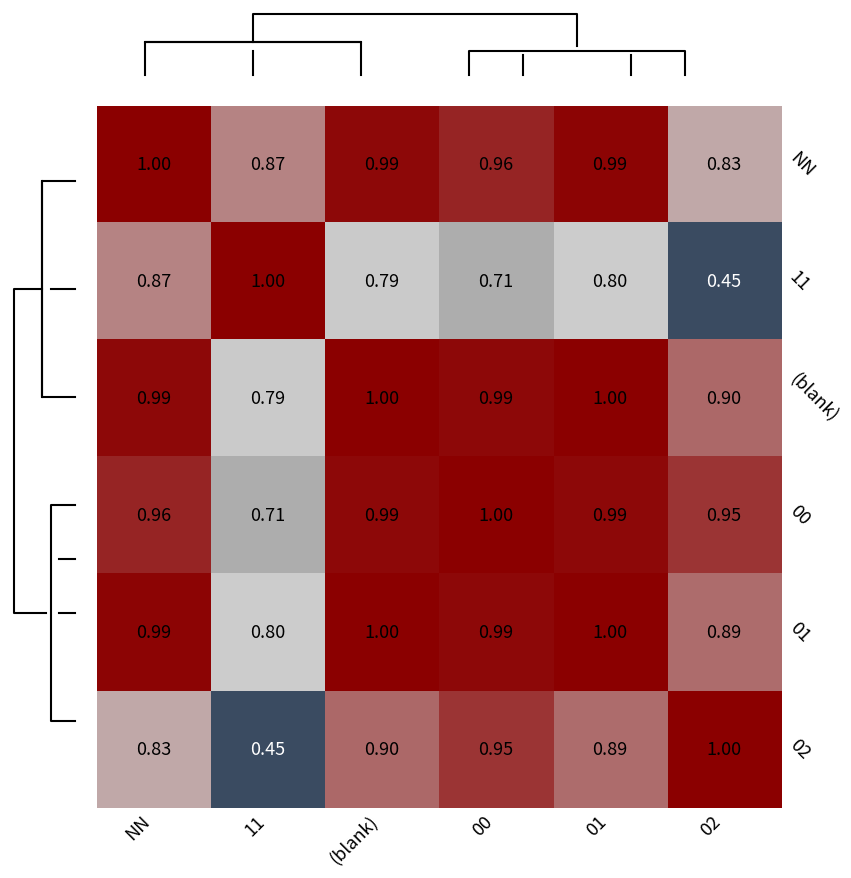

What is the minimum value for 11?

0.4